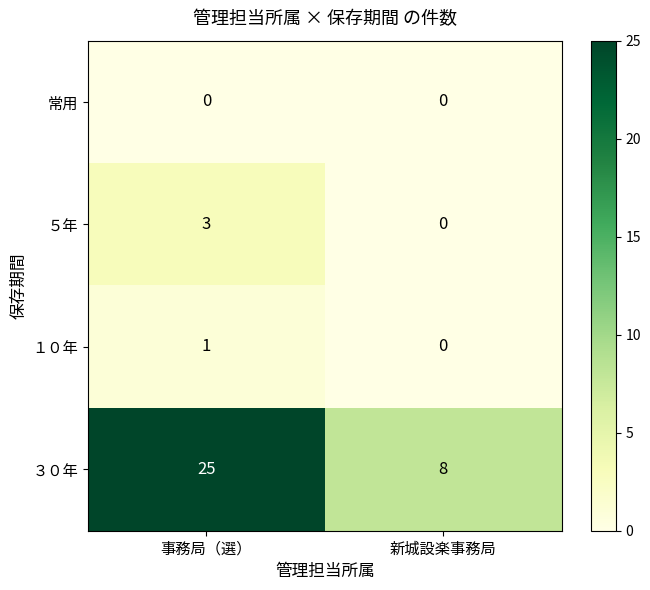

What is the spread (max minus min) of values at 新城設楽事務局?

8